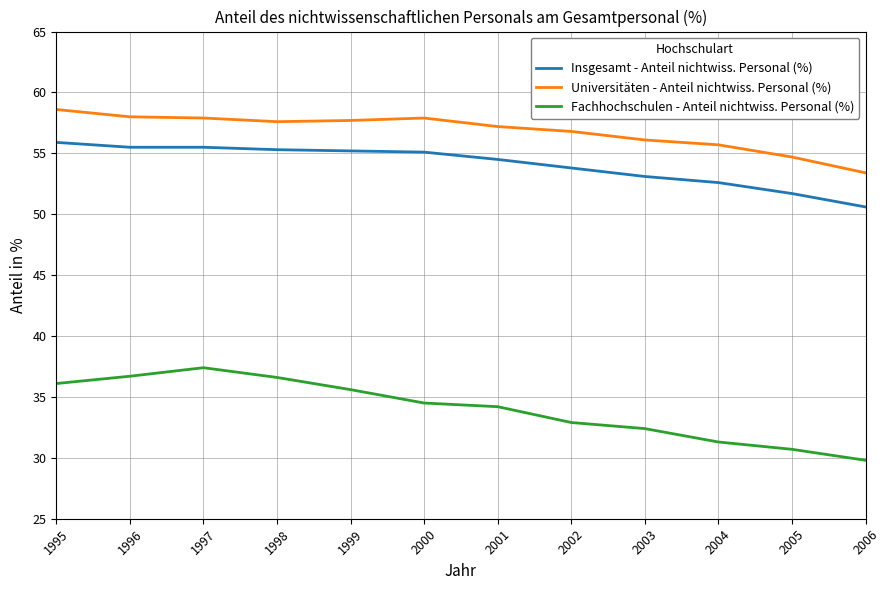

What is the greatest value displayed?

58.6